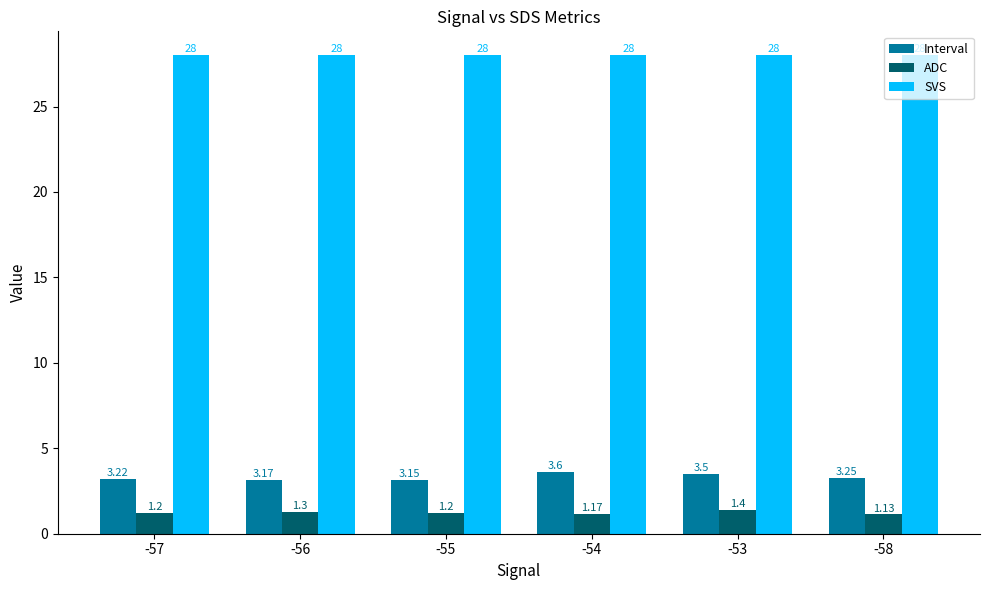

Which series has the largest range (max minus min)?

Interval